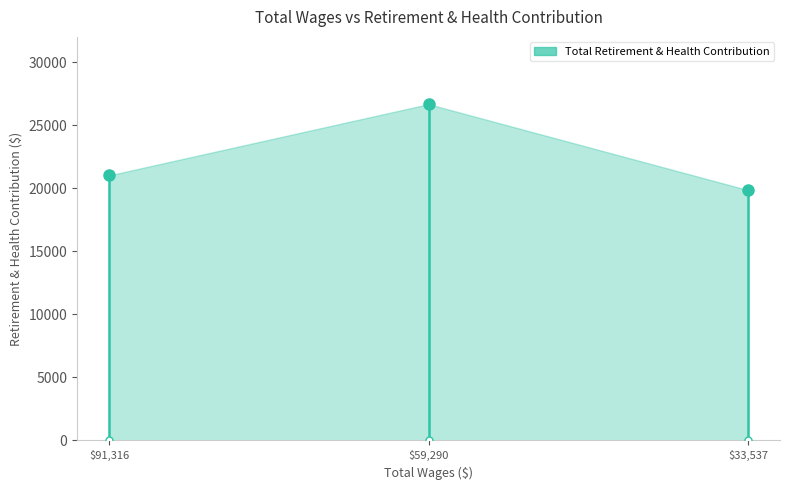

How many series are shown in this chart?

1